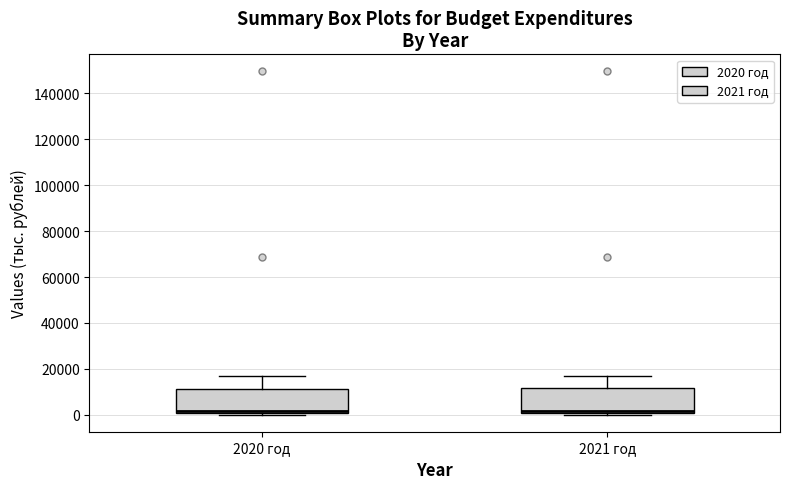

Reading left to right, read every box against the y-axis: the position of its median line, the range the box covers, and the ends of its whiskers. The values are not printed on the chart, so give them approximately, as read against the axis.

2020 год: median 2000, box 0 to 12000, whiskers 0 (just below the box's lower edge) to 16000
2021 год: median 2000, box 0 to 12000, whiskers 0 (just below the box's lower edge) to 16000